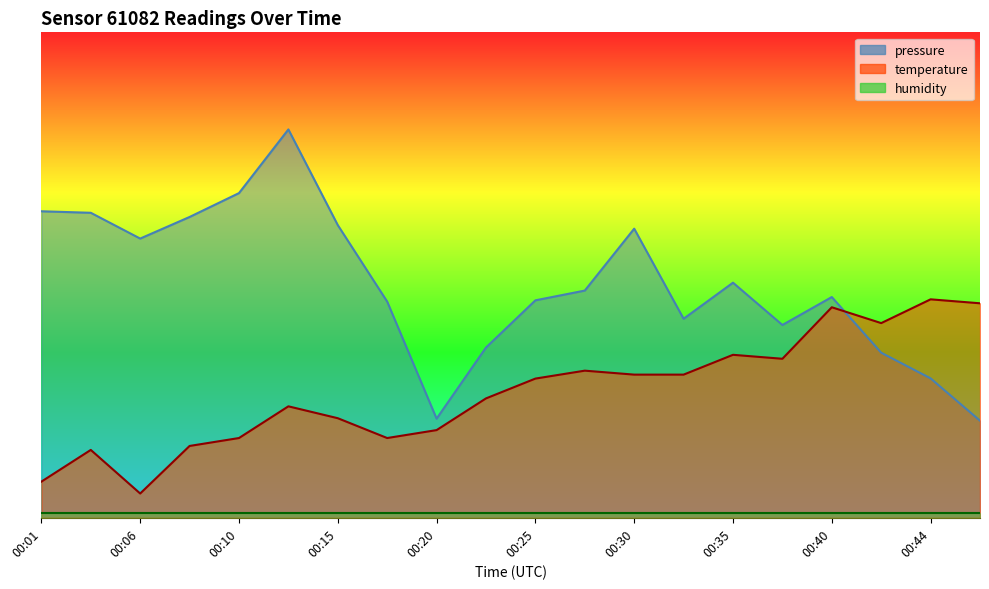

How many times do temperature and pressure cross each other?

1